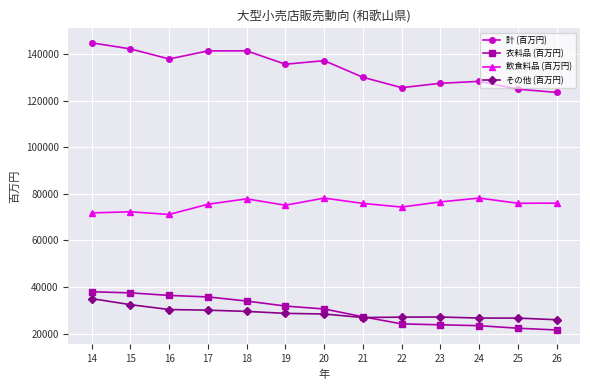

Does the chart display data point markers on the line(s)?

Yes